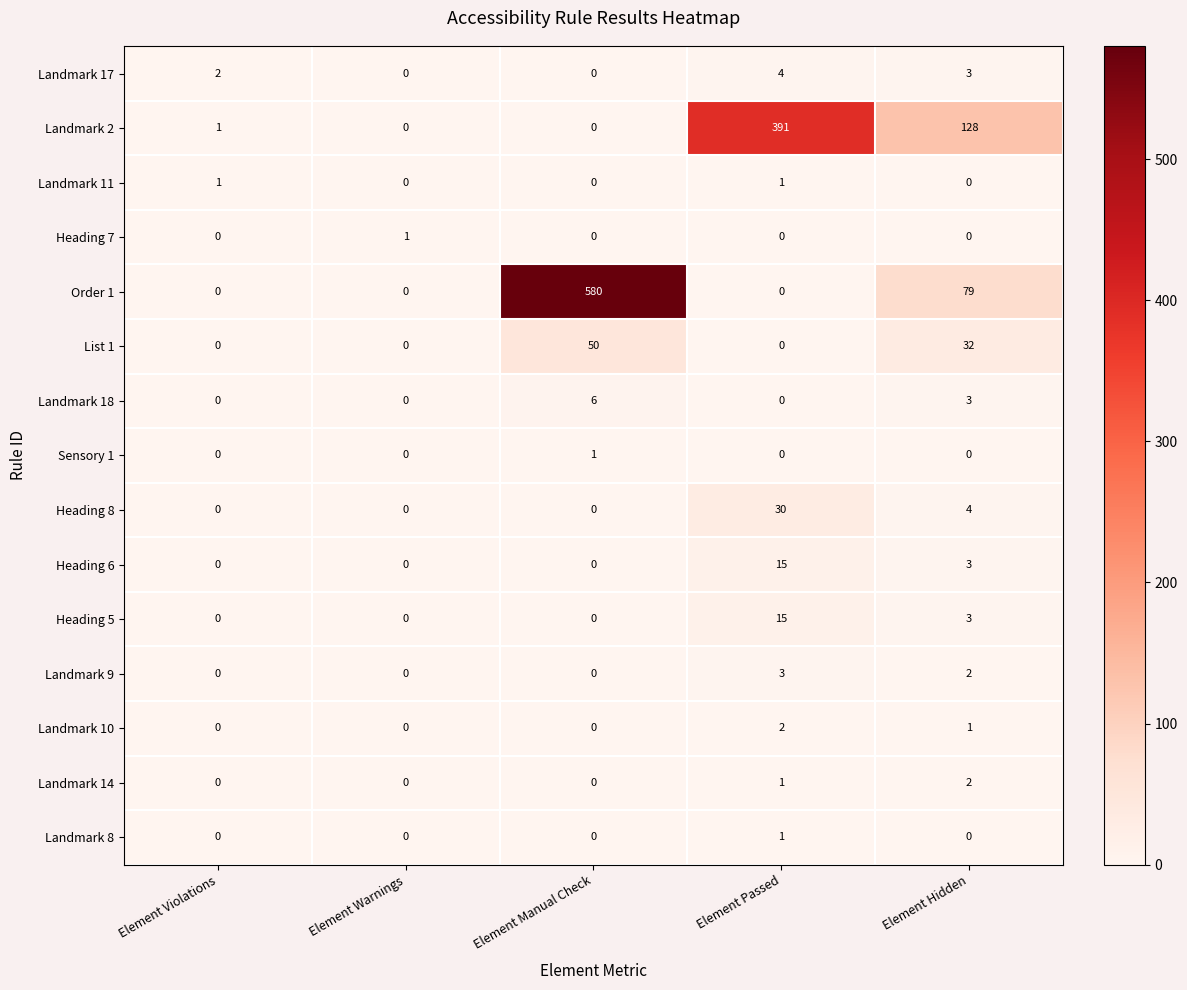

Which series has the largest range (max minus min)?

Order 1